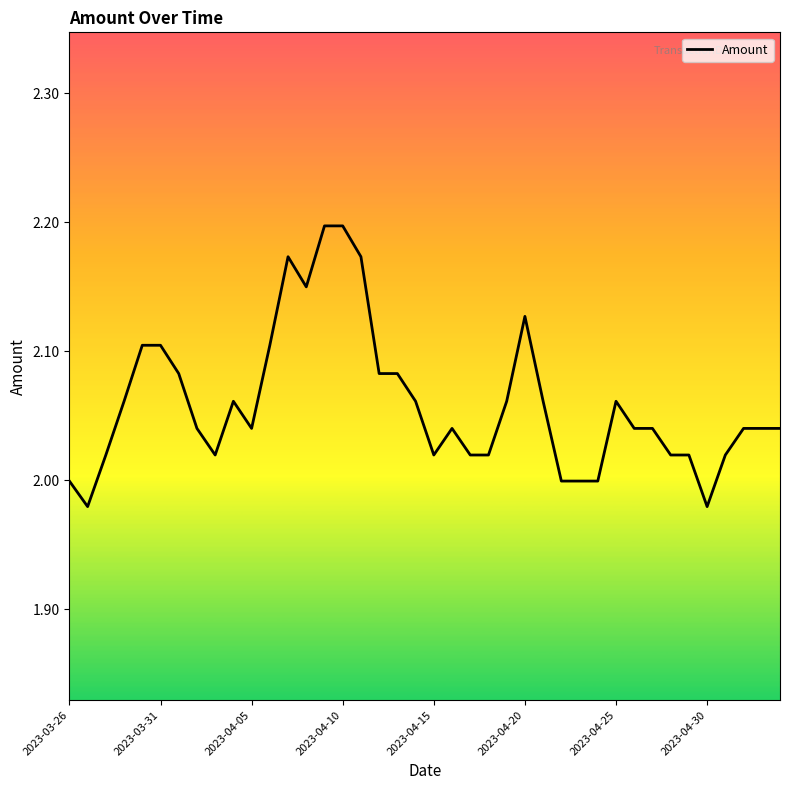

Count the number of categories in the chart.

40